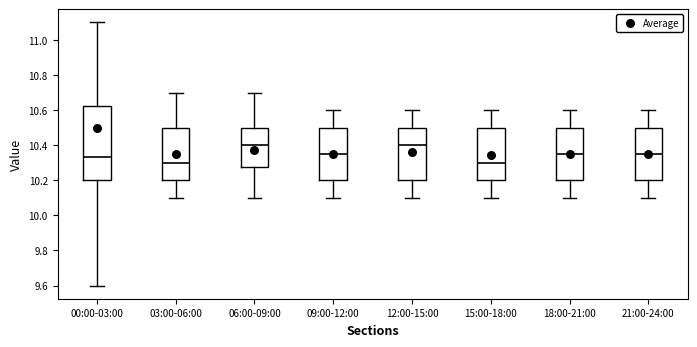

Where does the median line of the box for 21:00-24:00 sit on the y-axis? The values are not printed on the chart, so give them approximately, as read against the axis.

10.36